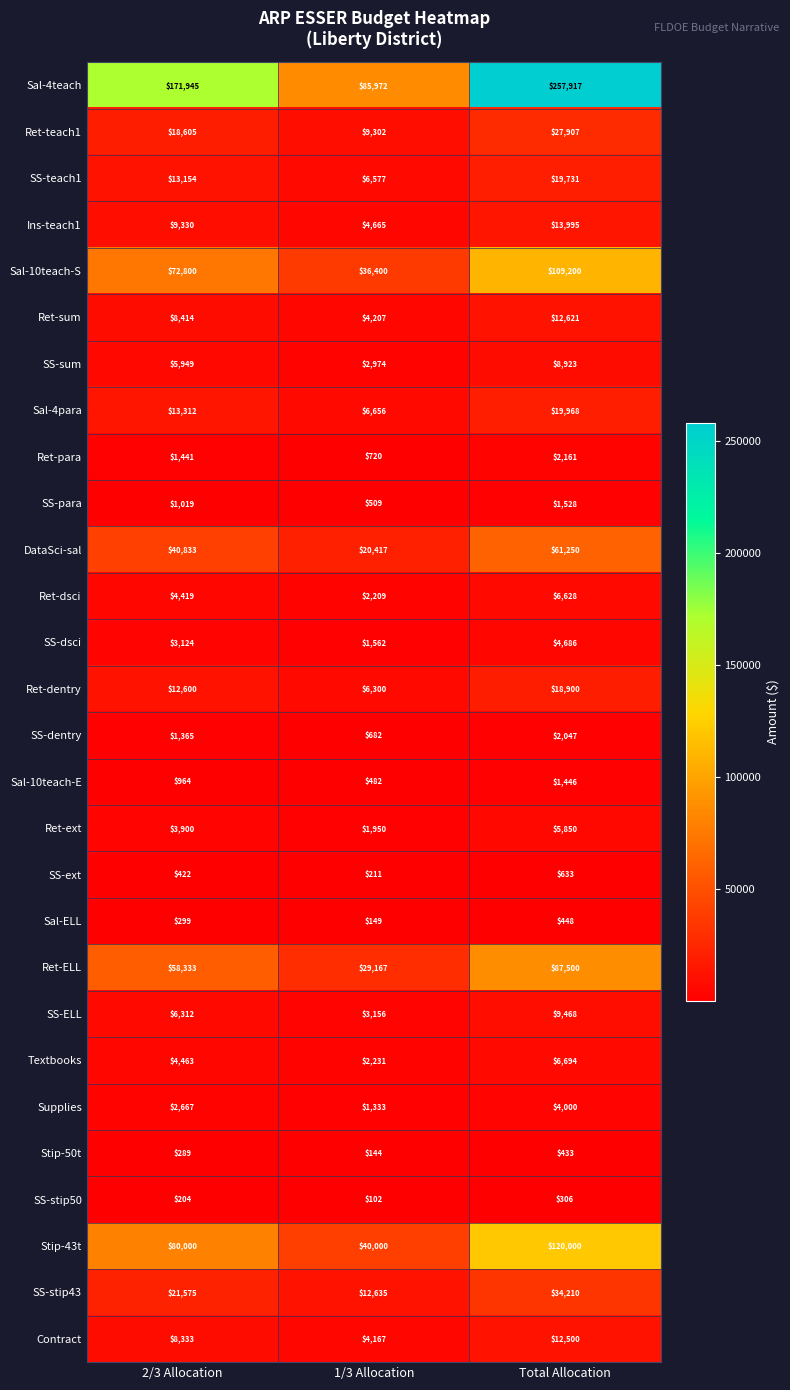

How many categories are shown in the chart?

3